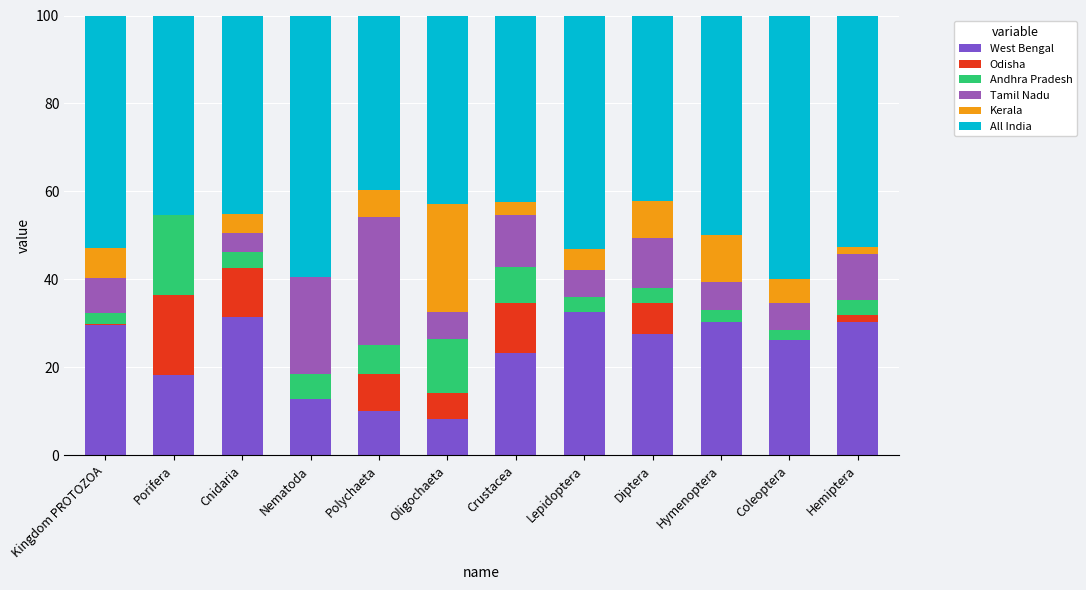

What is the maximum value for West Bengal?

32.6